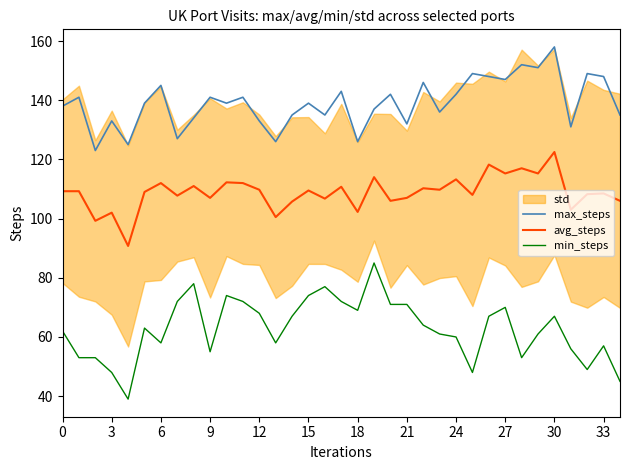

In min_steps, how many points are higher than both neighbors (excluding endpoints)?

8